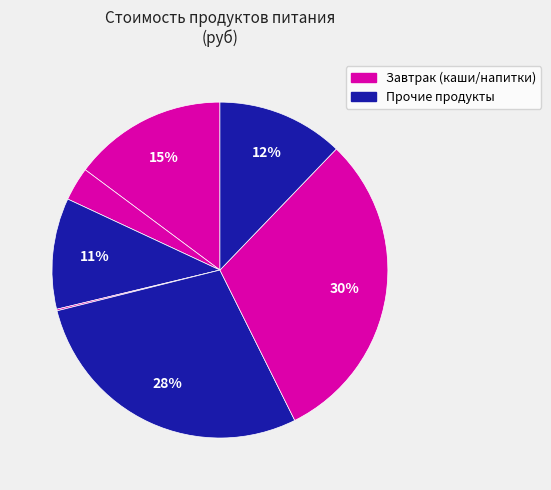

How many slices are in this pie chart?

7